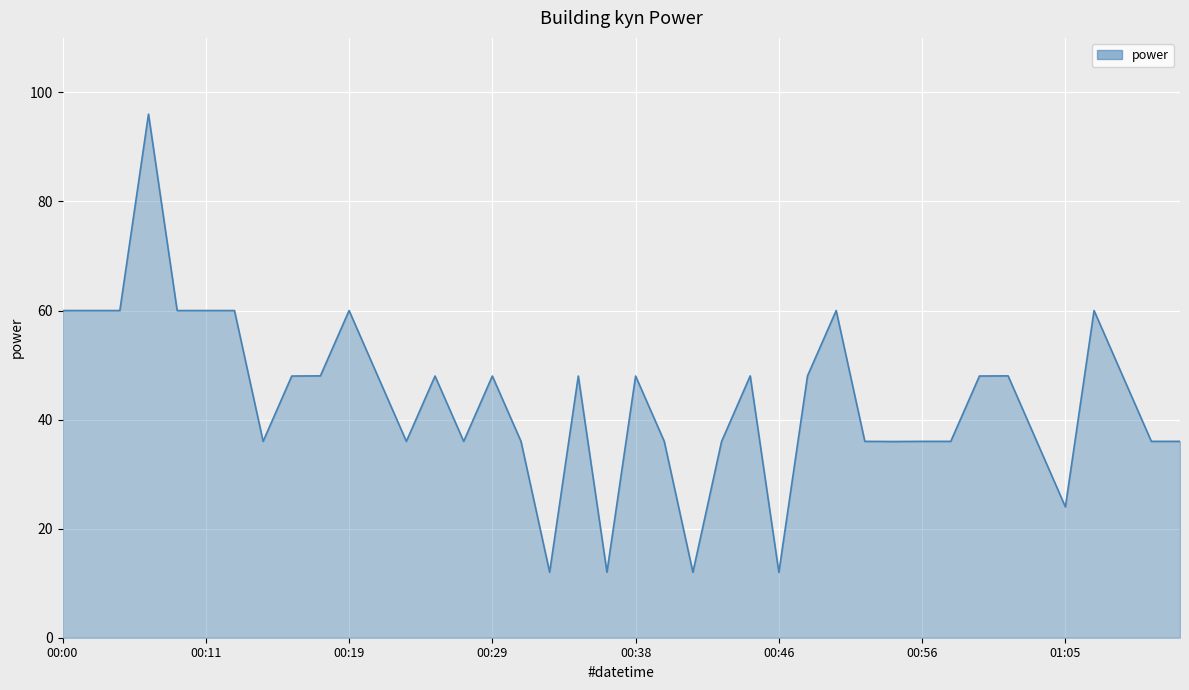

What is the approximate value at 00:29?

48.0